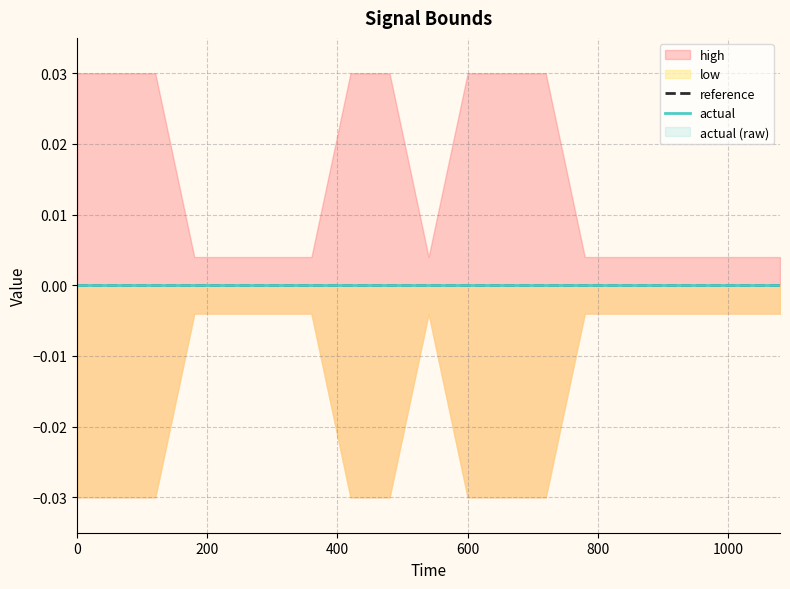

How many lines are shown in the chart?

4